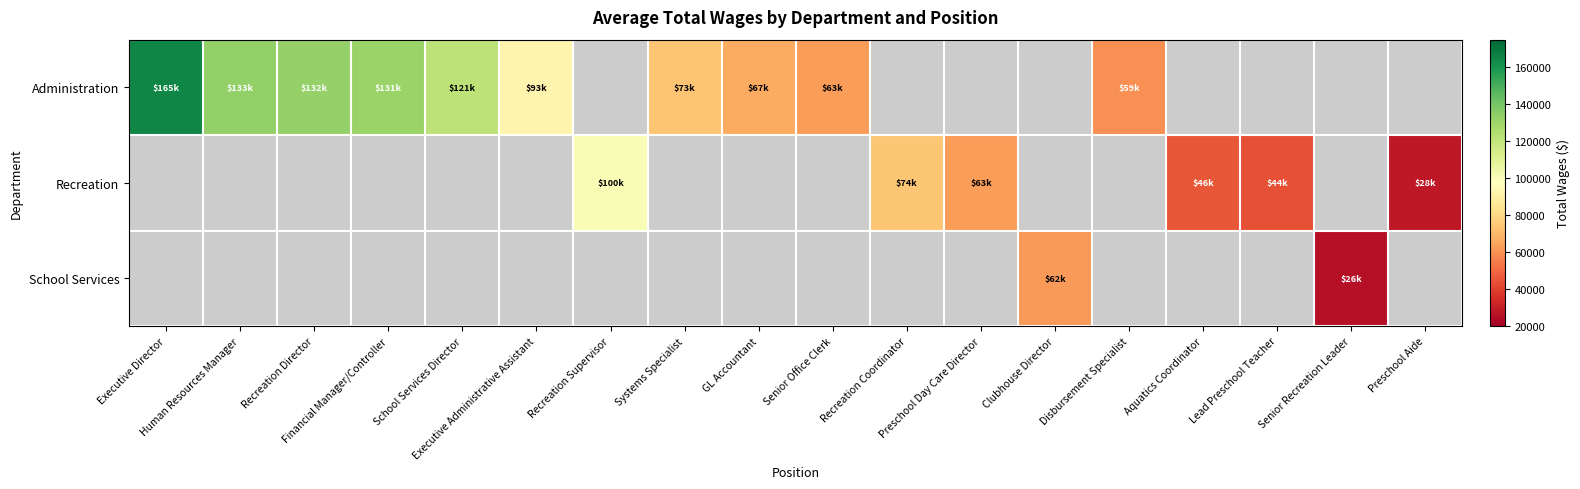

Which series has the widest spread of values?

Administration